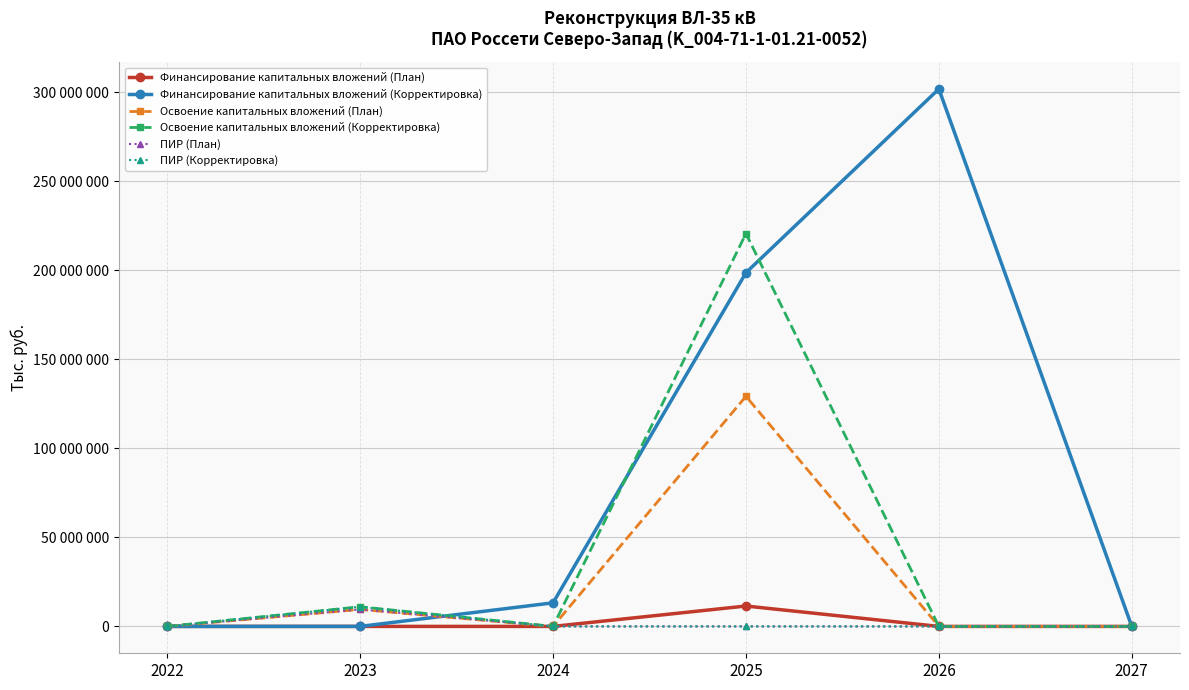

What is the greatest value displayed?

301756415.4